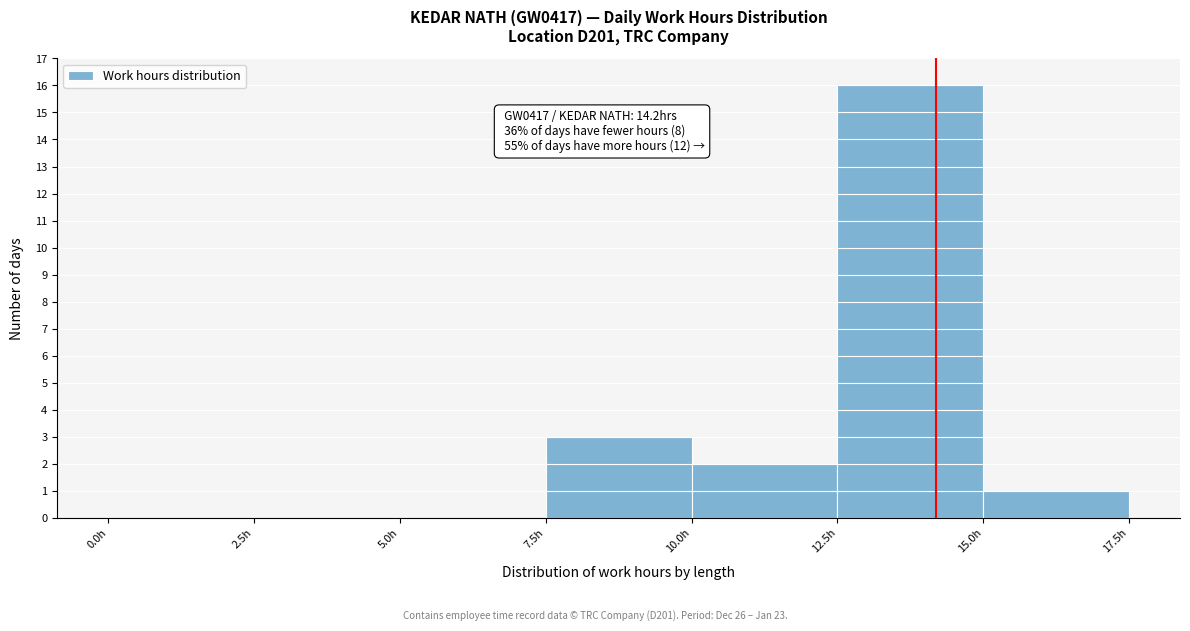

Which range on the x-axis has the tallest bar?

12.5 to 15.0